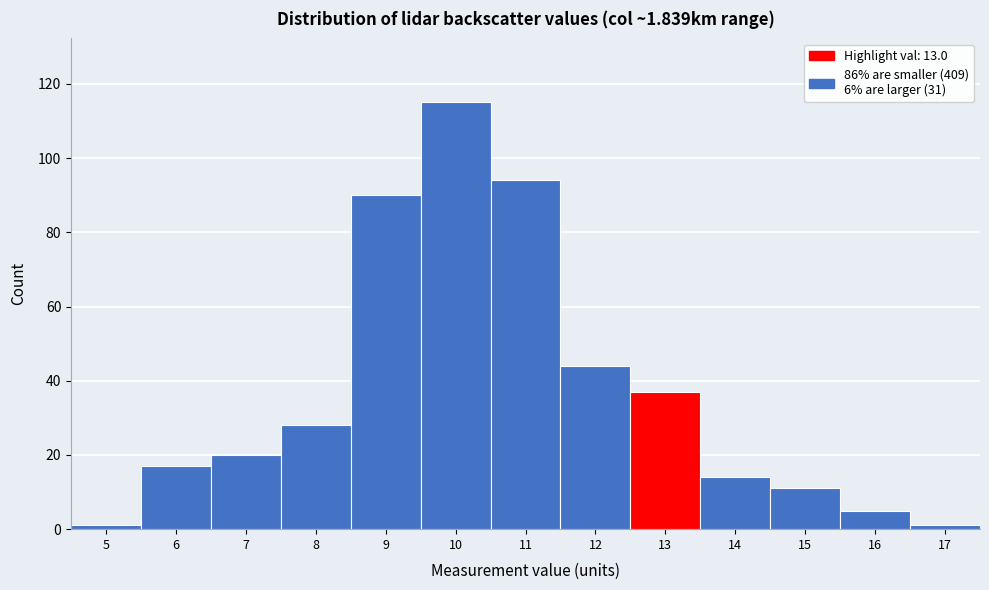

Reading left to right, transcribe all the data shown in this chart.

5=1	6=17	7=20	8=28	9=90	10=115	11=94	12=44	13=37	14=14	15=11	16=5	17=1